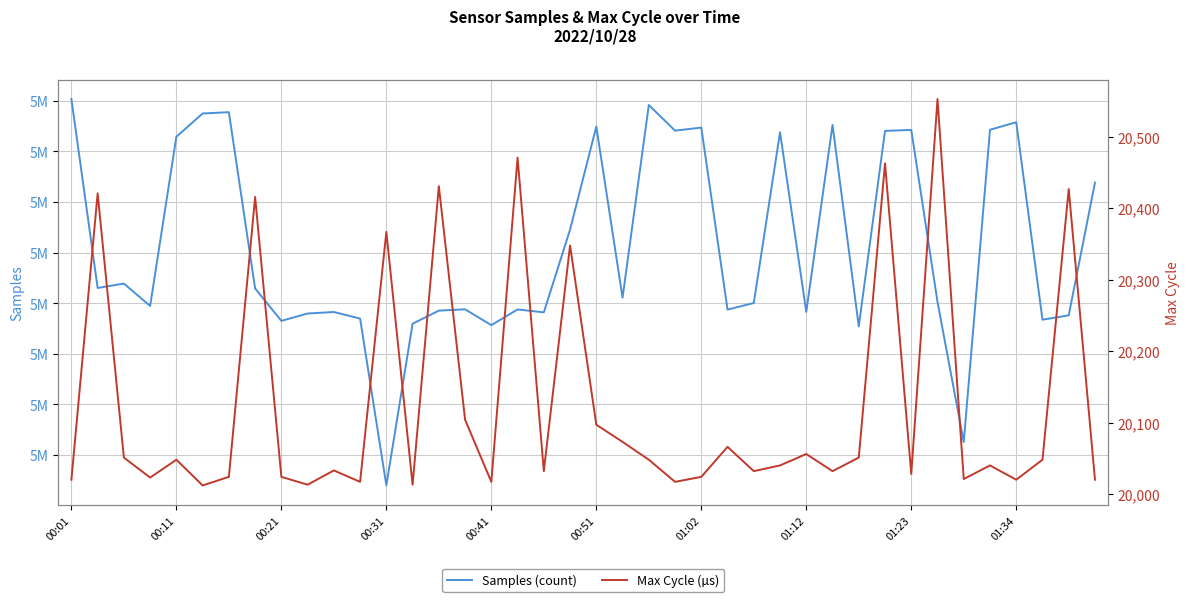

What is the spread (max minus min) of values at 00:01?

5055134